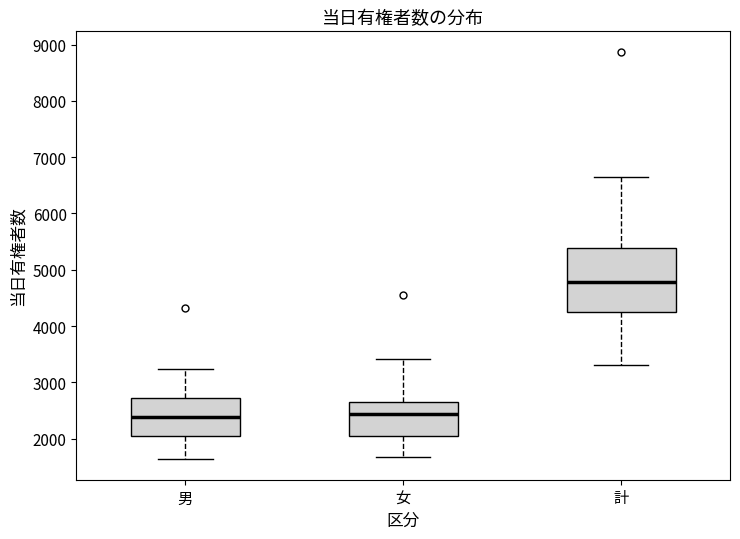

Reading left to right, read every box against the y-axis: the position of its median line, the range the box covers, and the ends of its whiskers. The values are not printed on the chart, so give them approximately, as read against the axis.

男: median 2400, box 2100 to 2700, whiskers 1600 to 3200
女: median 2400, box 2100 to 2700, whiskers 1700 to 3400
計: median 4800, box 4200 to 5400, whiskers 3300 to 6700